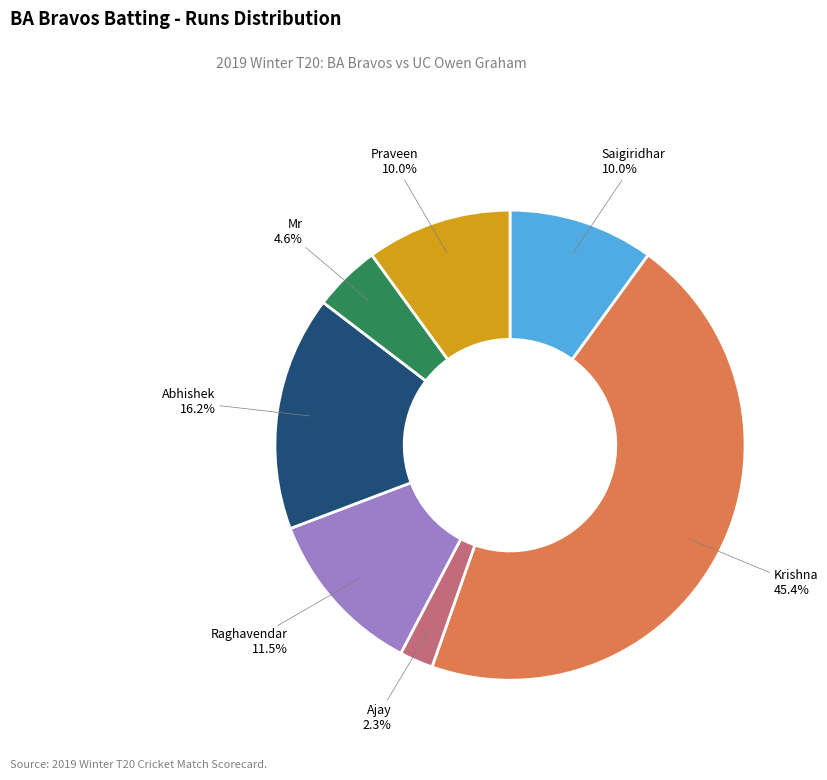

Does any single category account for the majority?

No